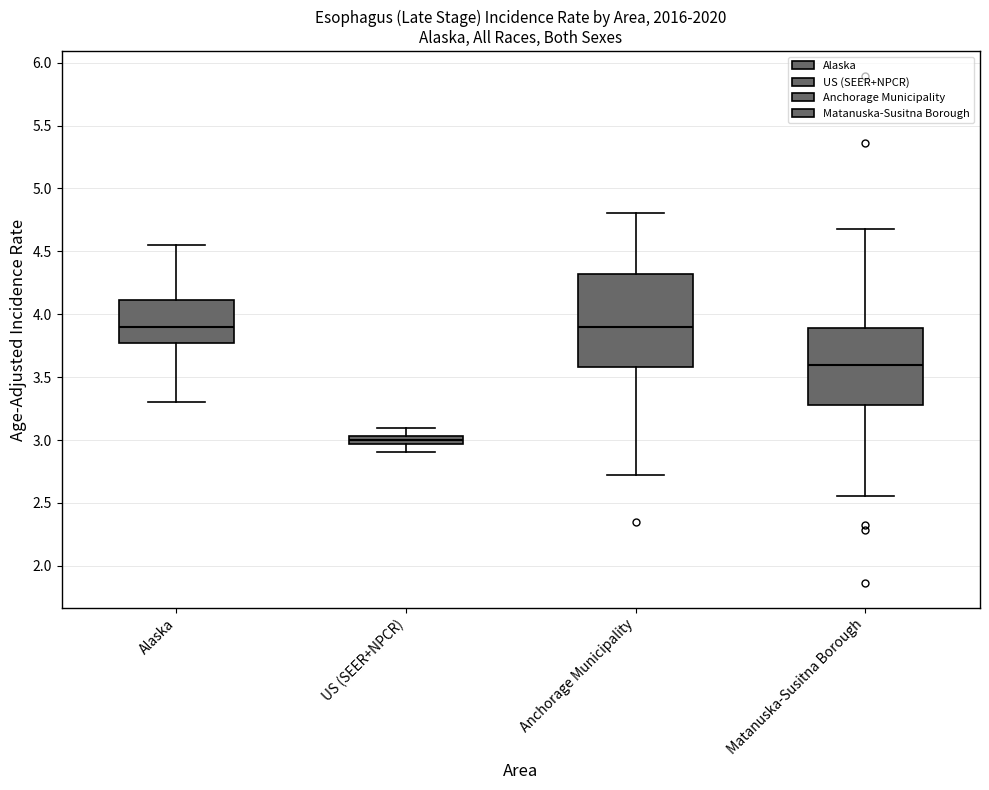

Which box's median line is the lowest?

US (SEER+NPCR)